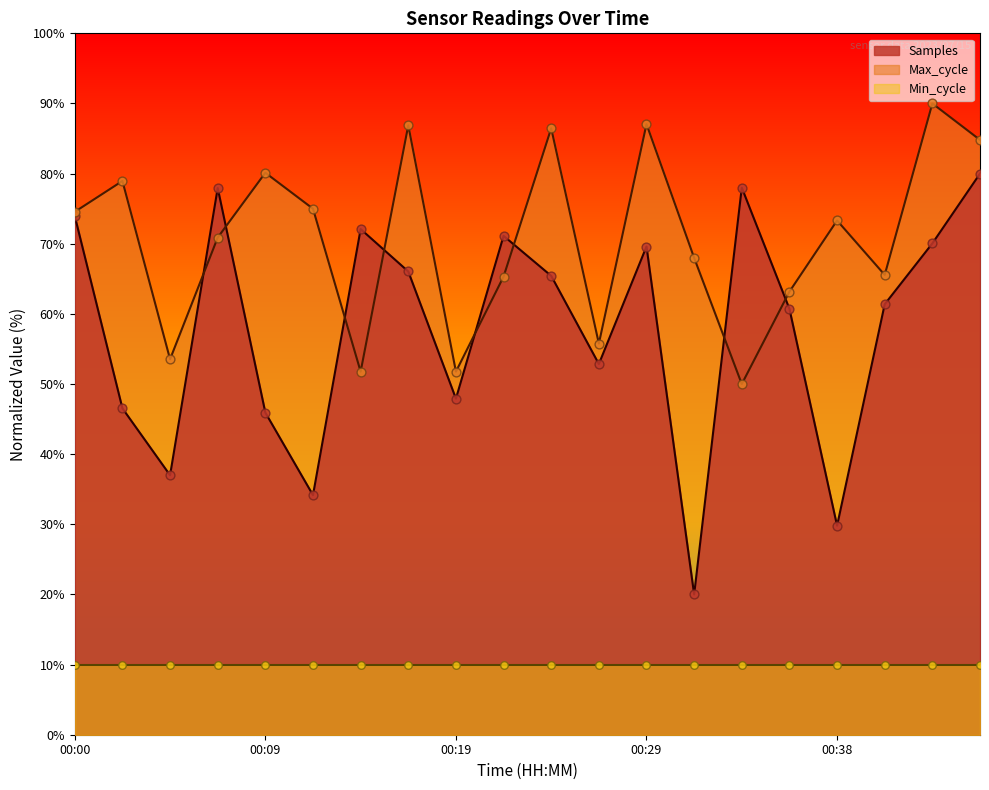

Which series contains the highest Y value?

Max_cycle